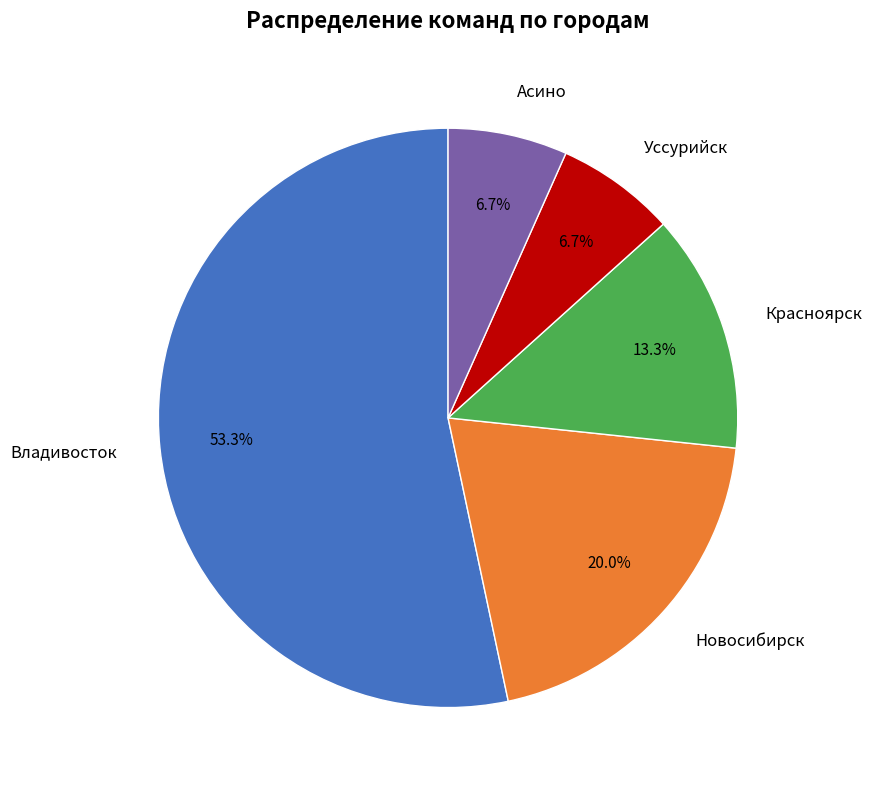

Does any single category account for the majority?

Yes